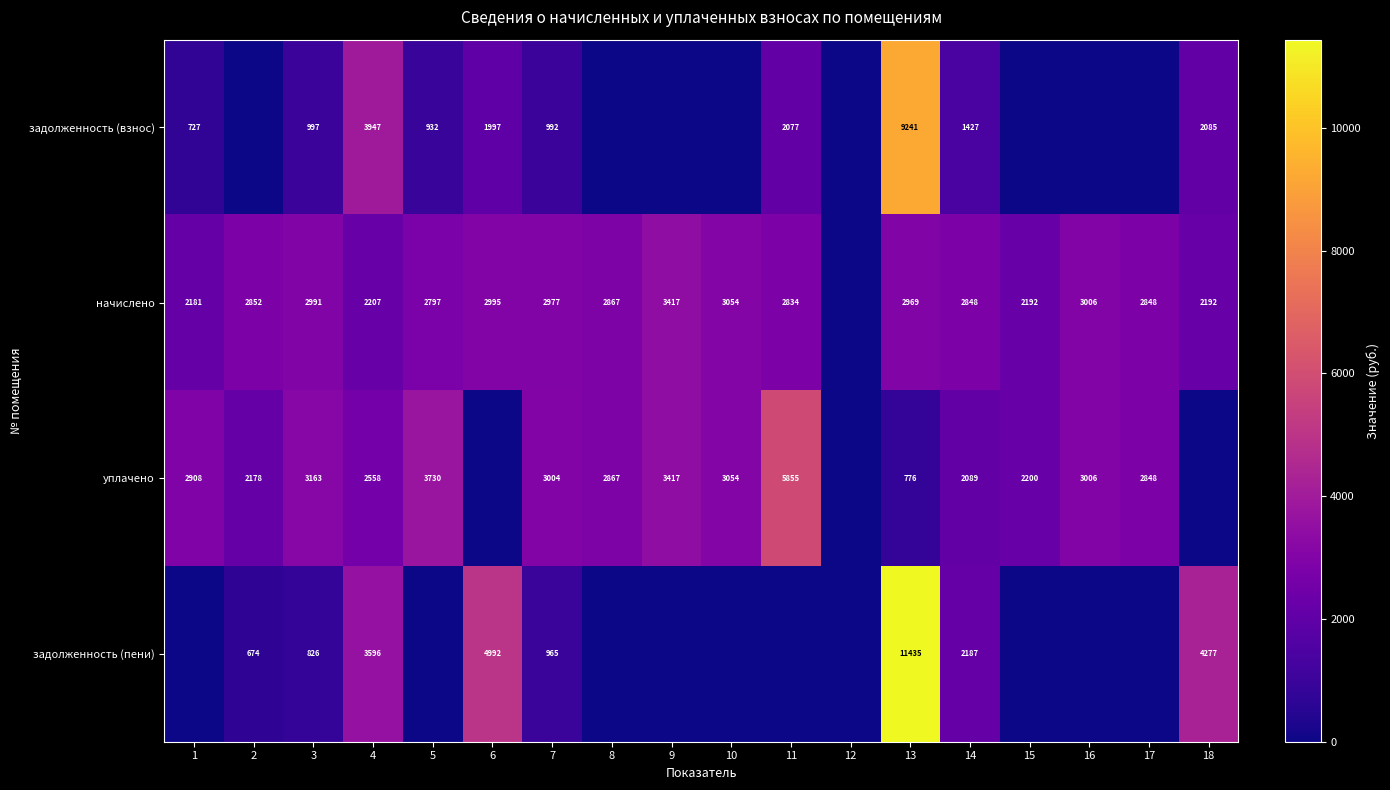

At 3, list the series in order from smallest to largest.

задолженность (пени), задолженность (взнос), начислено, уплачено